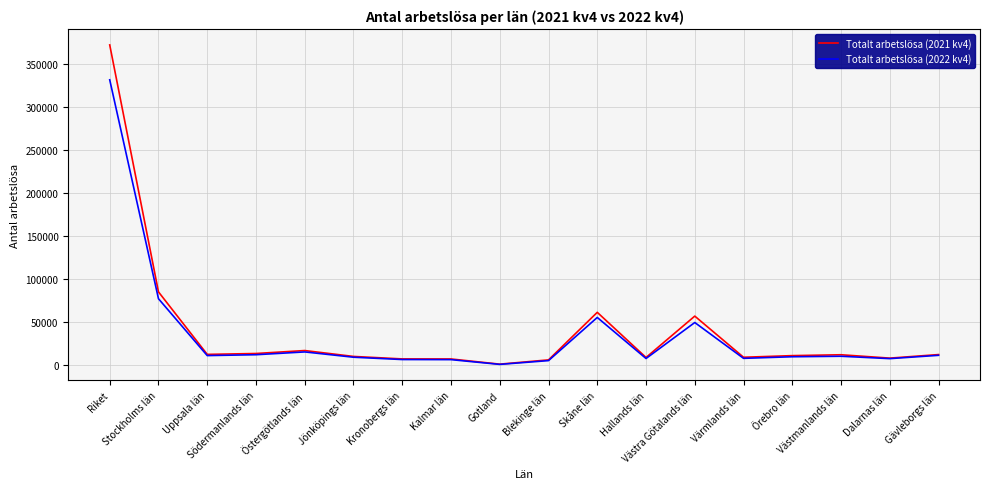

Rank the series by their maximum value, from highest to lowest.

Totalt arbetslösa (2021 kv4), Totalt arbetslösa (2022 kv4)